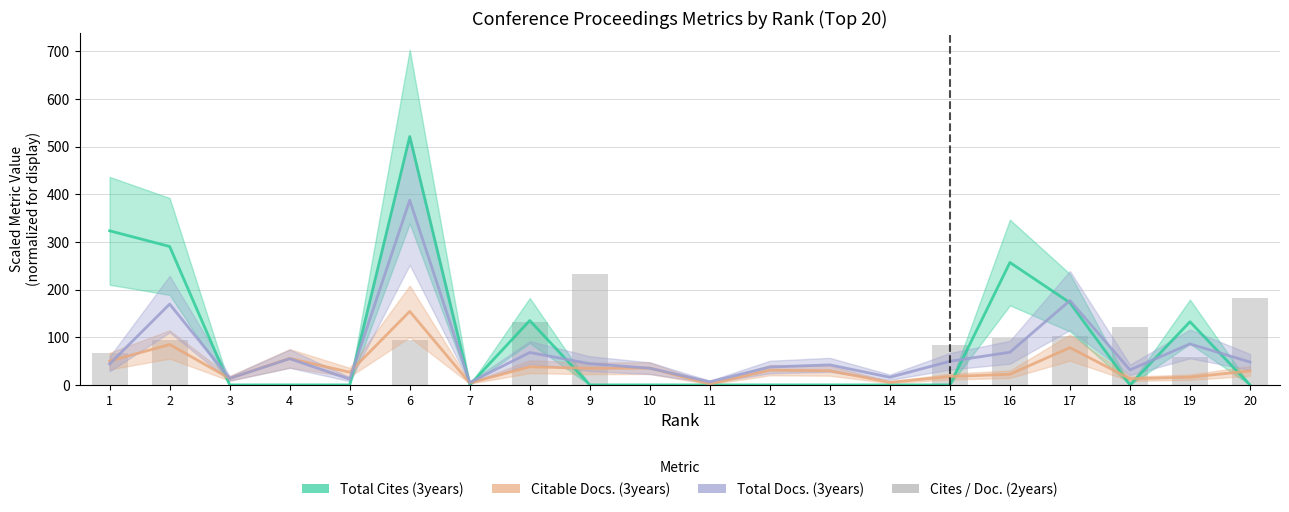

Between 4 and 15, which is larger?

4